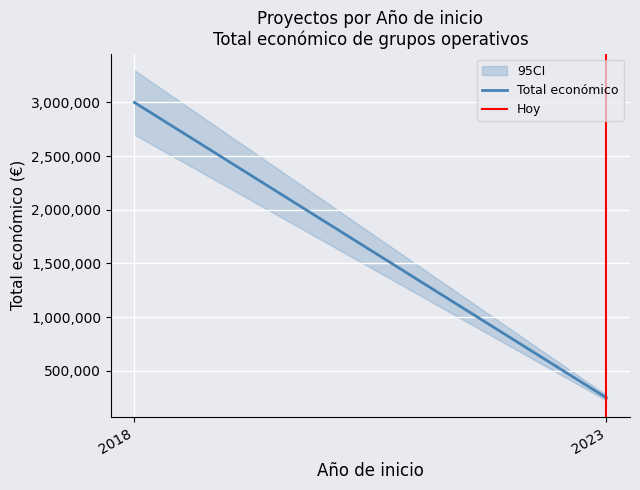

What is the ratio of the value at 2023 to the value at 2023?

1.0